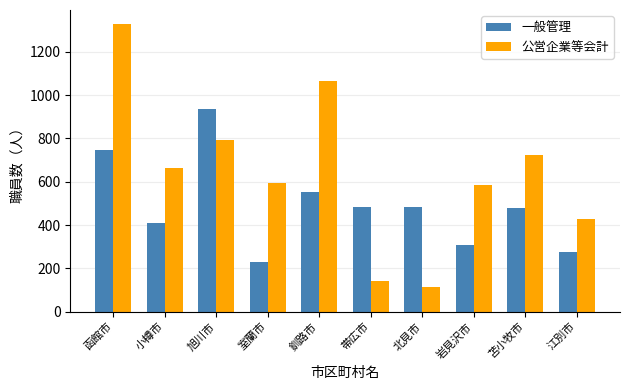

What is the spread (max minus min) of values at 江別市?

150